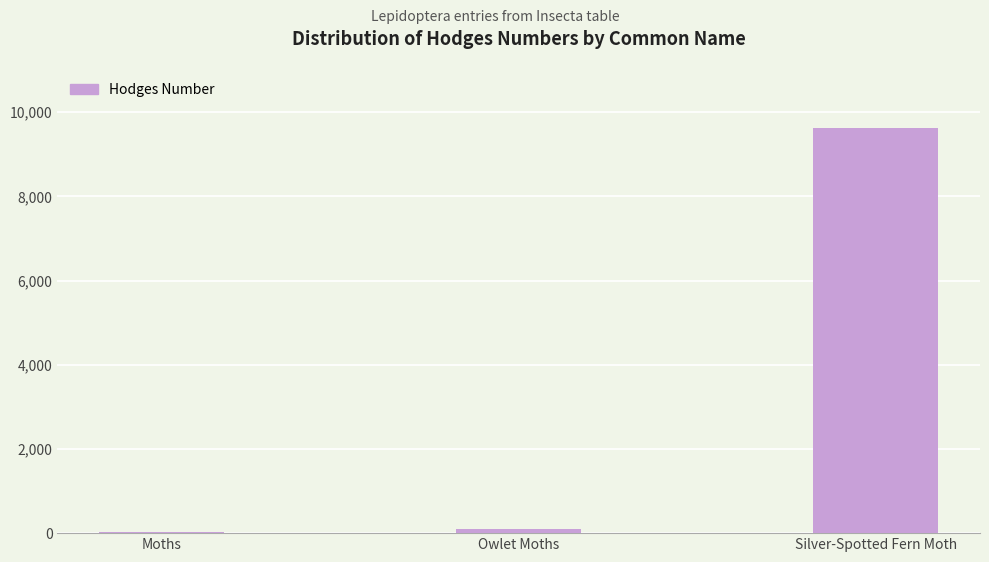

What is the change in value from Moths to Owlet Moths?

+64.5